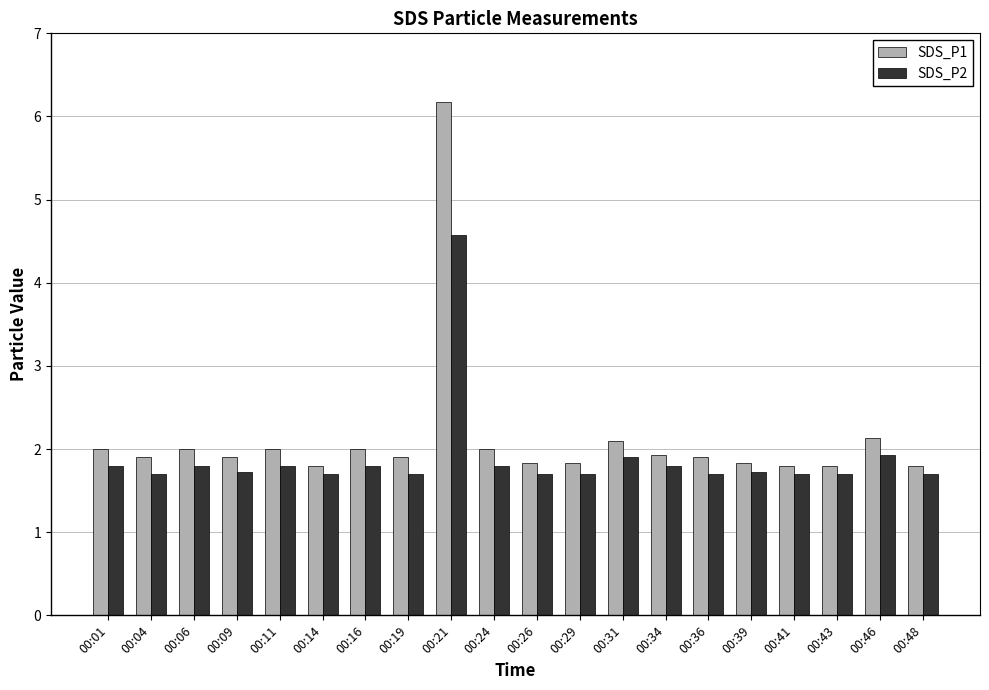

What is the spread (max minus min) of values at 00:11?

0.2